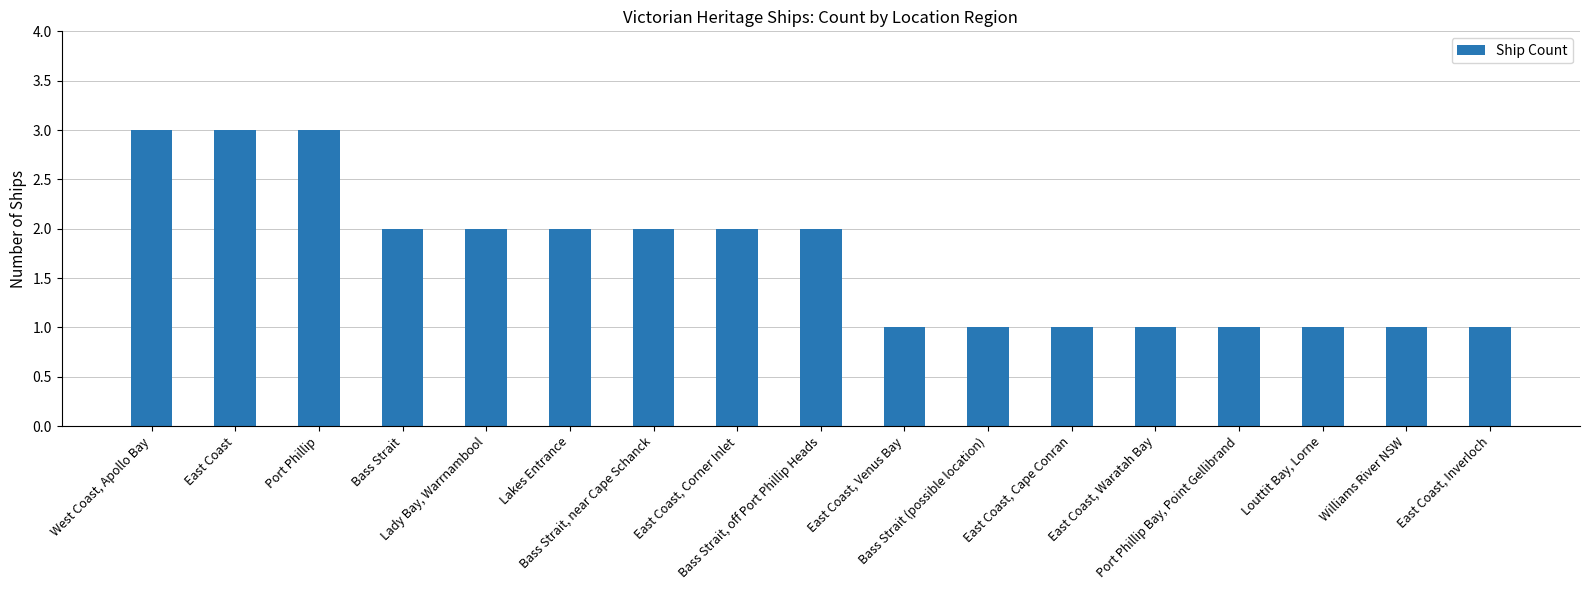

Are the bars horizontal?

No